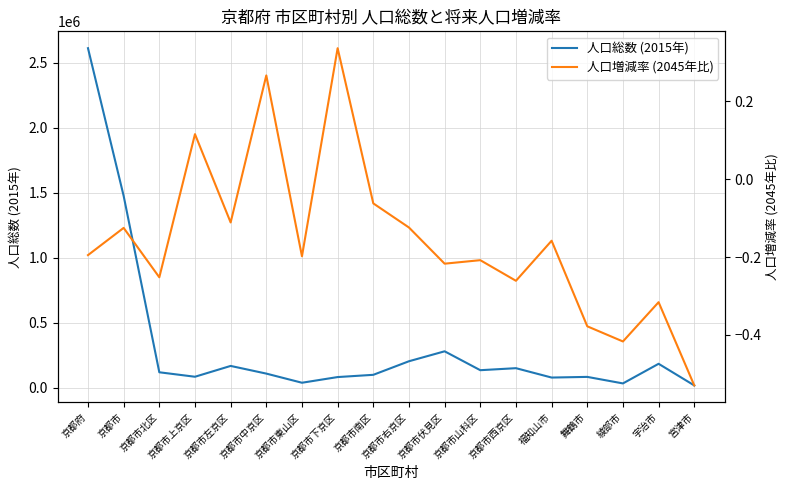

What is the difference between the second highest and second lowest values in the 人口増減率 (2045年比) series?

0.7